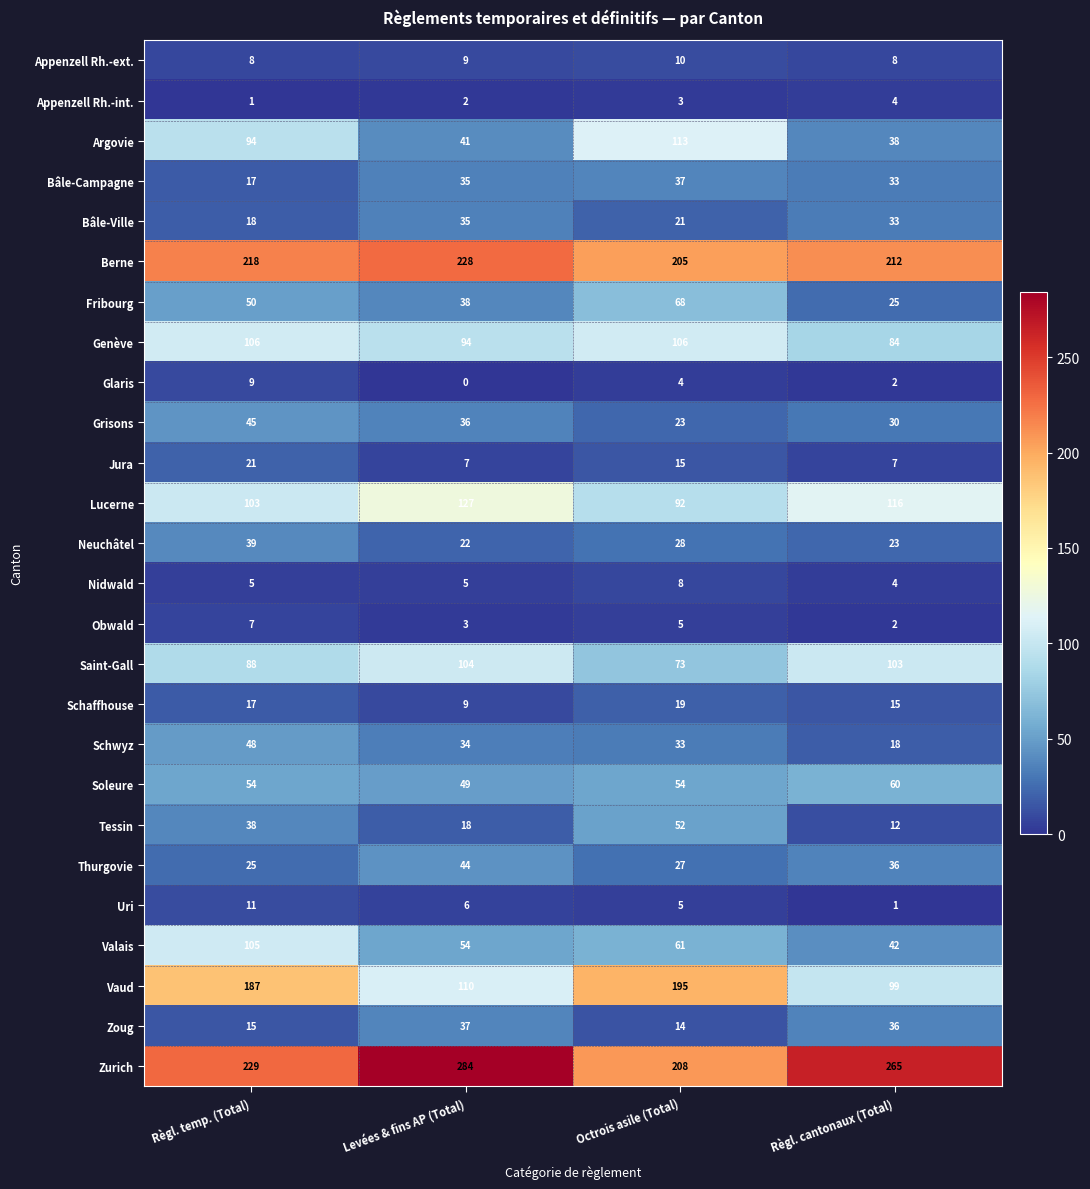

Rank the categories by Bâle-Ville value from lowest to highest.

Règl. temp. (Total), Octrois asile (Total), Règl. cantonaux (Total), Levées & fins AP (Total)